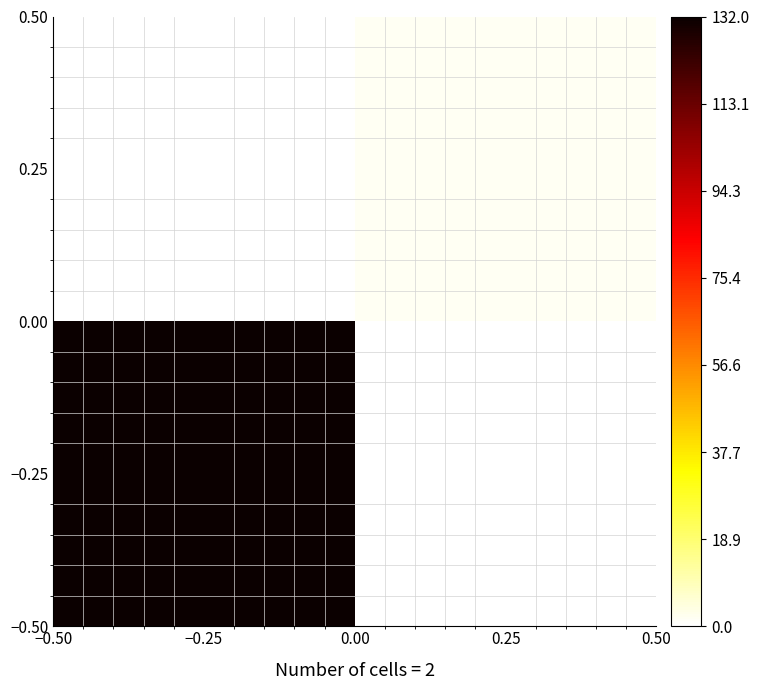

Reading left to right, list all the values displayed in this chart.

−0.25: −0.25=132	0.25=0
0.25: −0.25=0	0.25=2